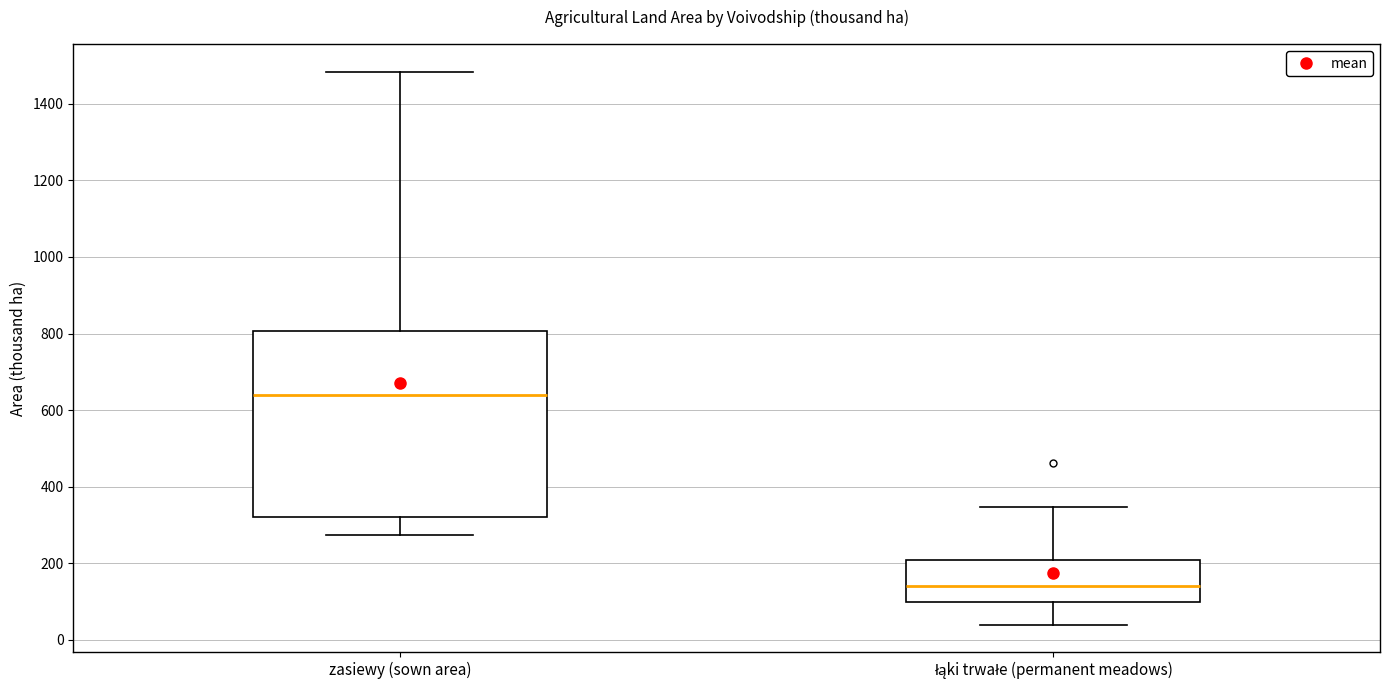

Reading left to right, transcribe this box plot: for each box, give where its median line is, the range the box spans, and where its two whiskers end, as read against the y-axis. The values are not printed on the chart, so give them approximately, as read against the axis.

zasiewy (sown area): median 640, box 320 to 800, whiskers 280 to 1480
łąki trwałe (permanent meadows): median 140, box 100 to 200, whiskers 40 to 340